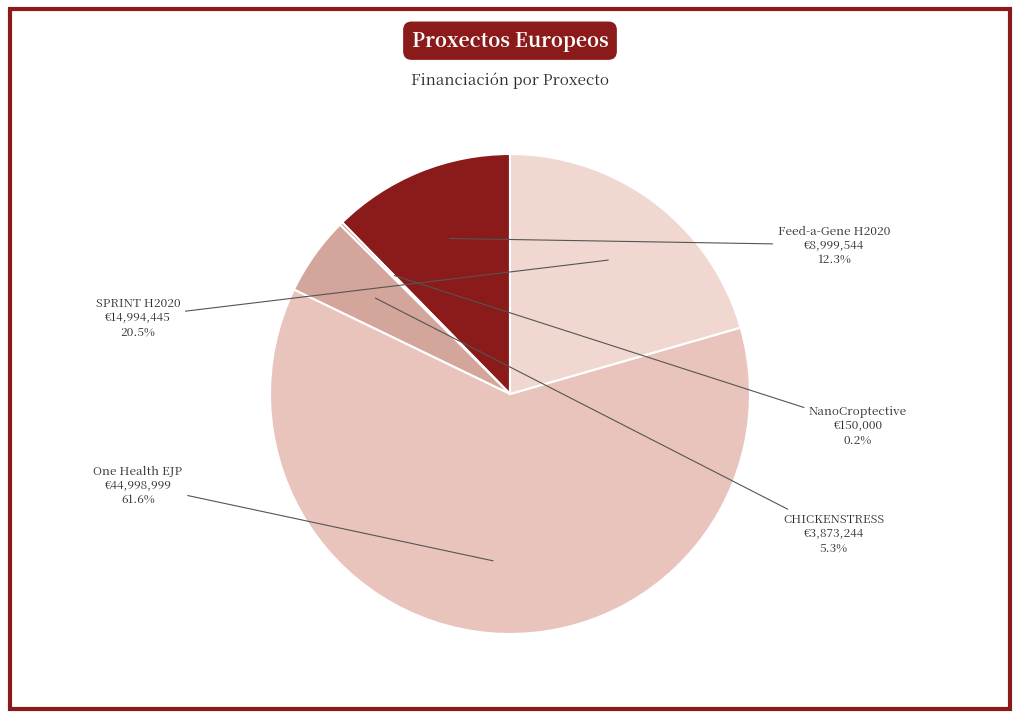

Is it true that Feed-a-Gene H2020 is 27% of the pie?

False